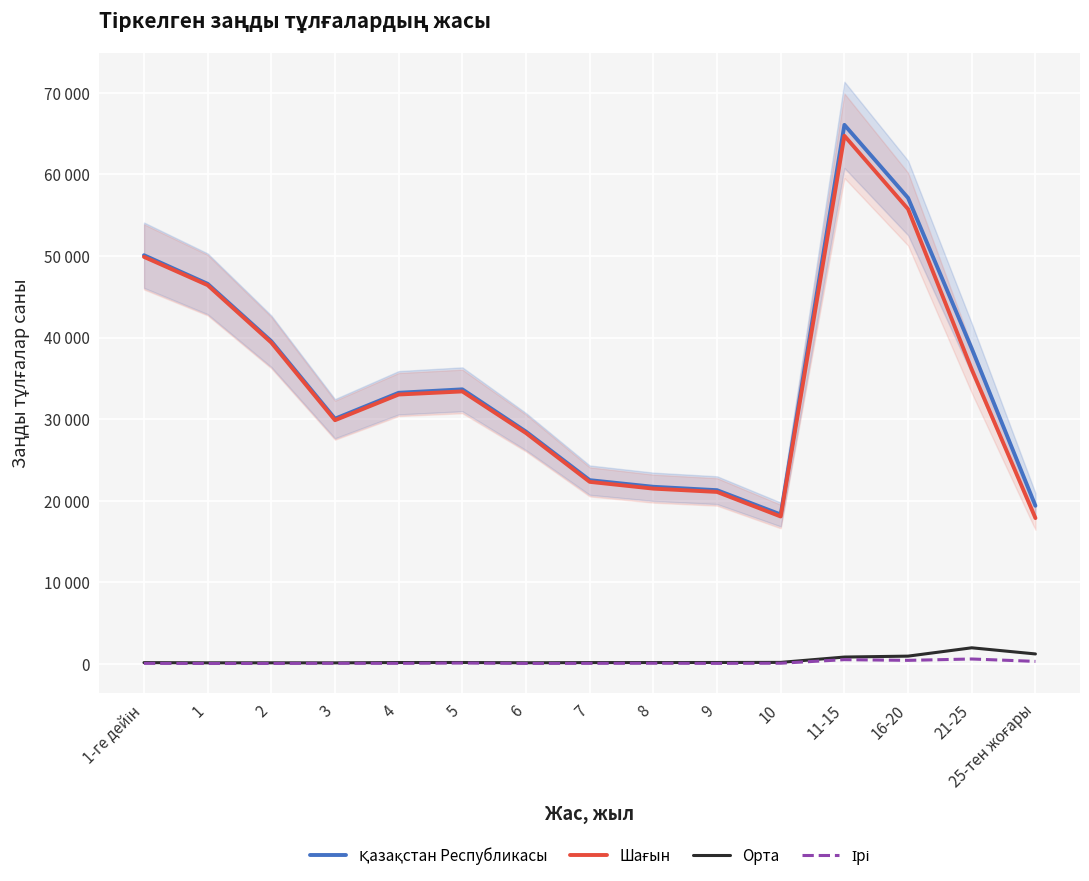

Is it true that Шағын equals 21481 at 8?

True